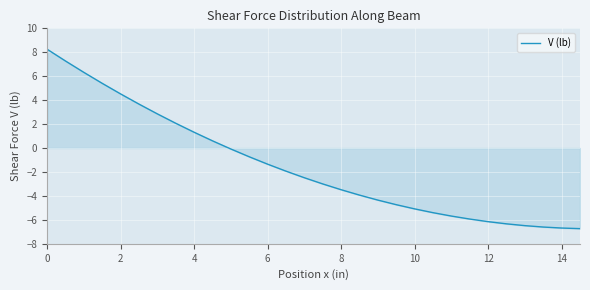

What is the minimum value shown in the chart?

-6.7